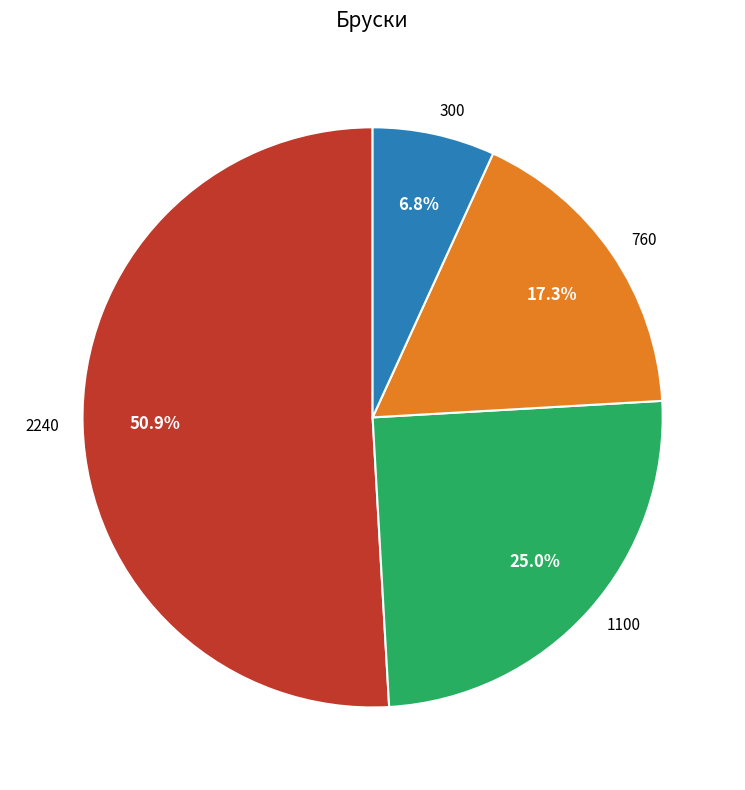

The 300 slice represents 1% of the pie. True or false?

False